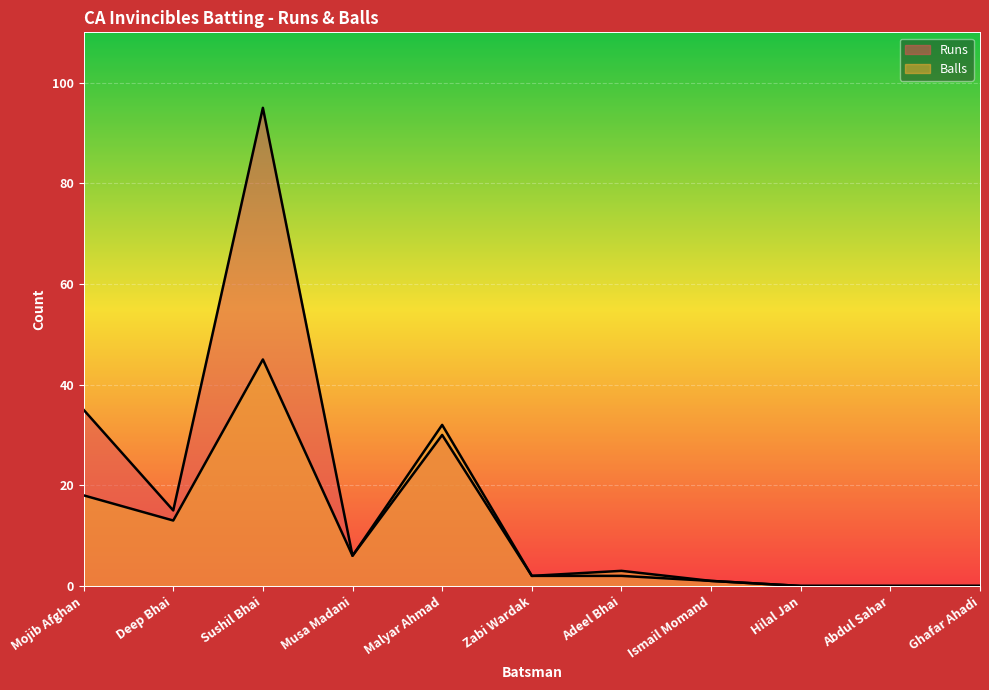

What is the greatest value displayed?

95